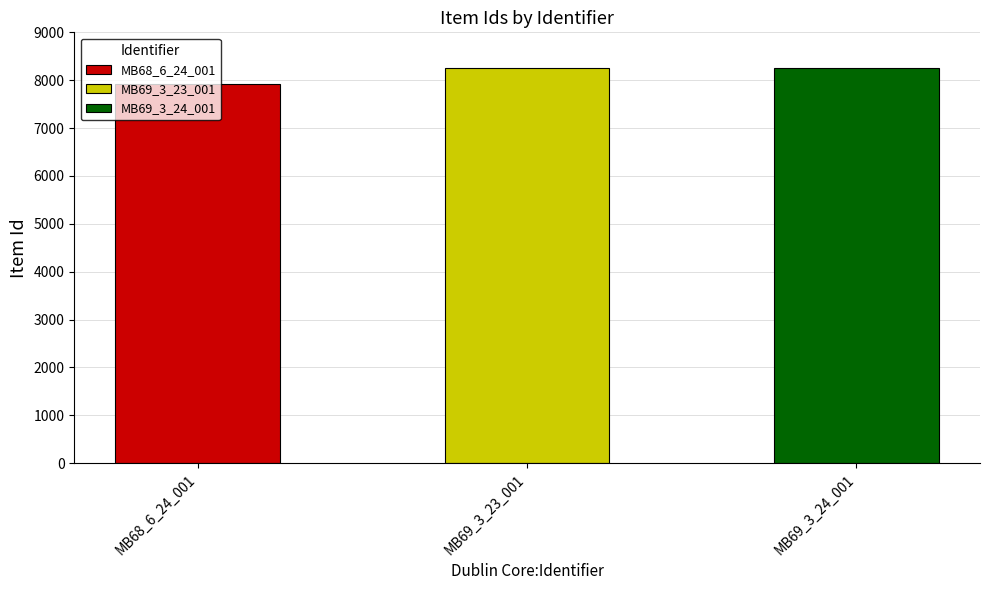

Which category has the highest value across all series?

MB69_3_24_001